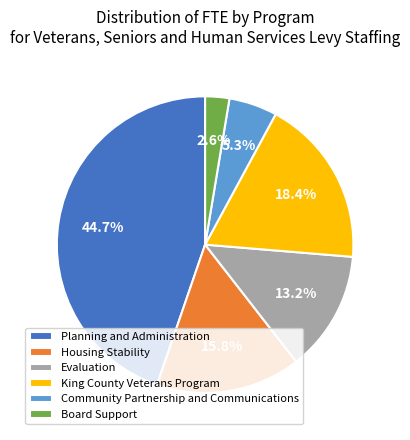

What is the ratio of the value at King County Veterans Program to the value at Community Partnership and Communications?

3.5